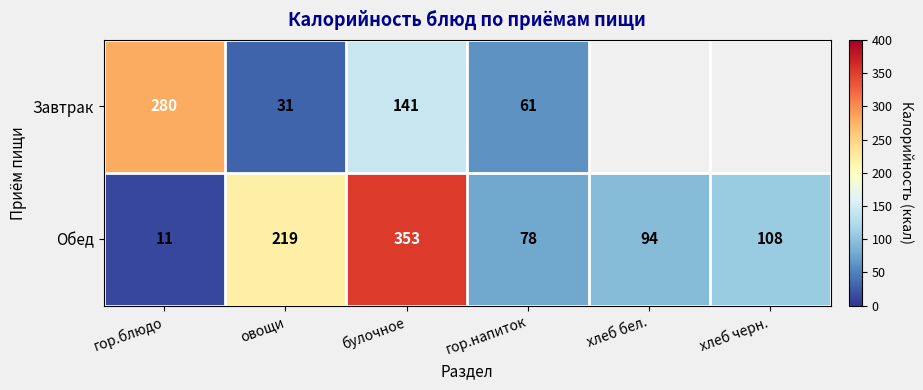

True or false: Обед has a value of 108 at хлеб черн..

True